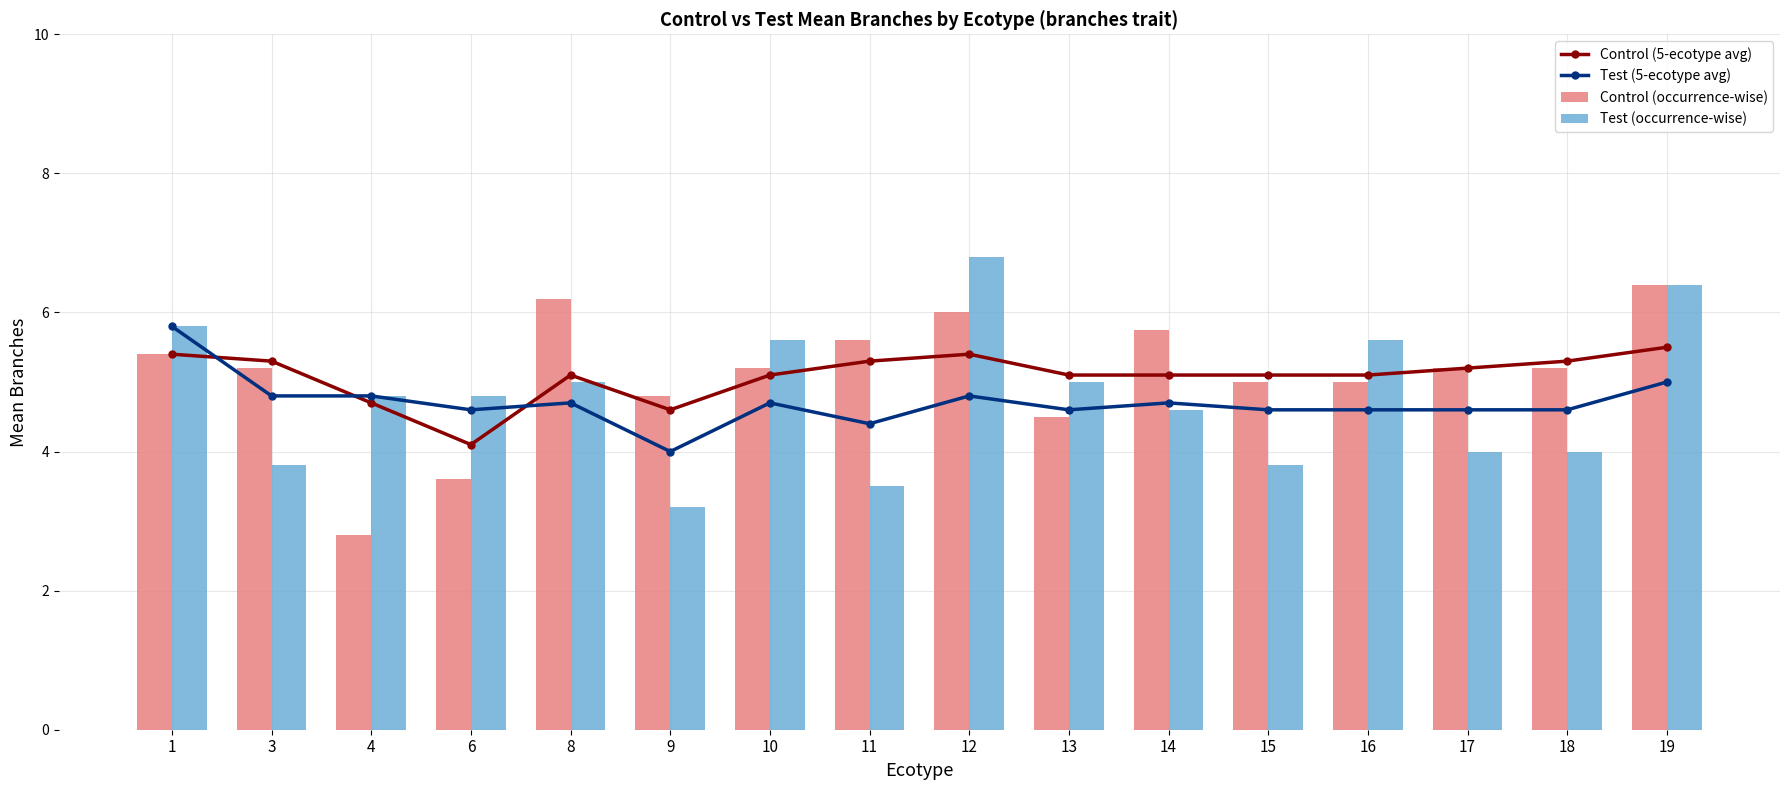

At which category is the sum across all series the highest?

19